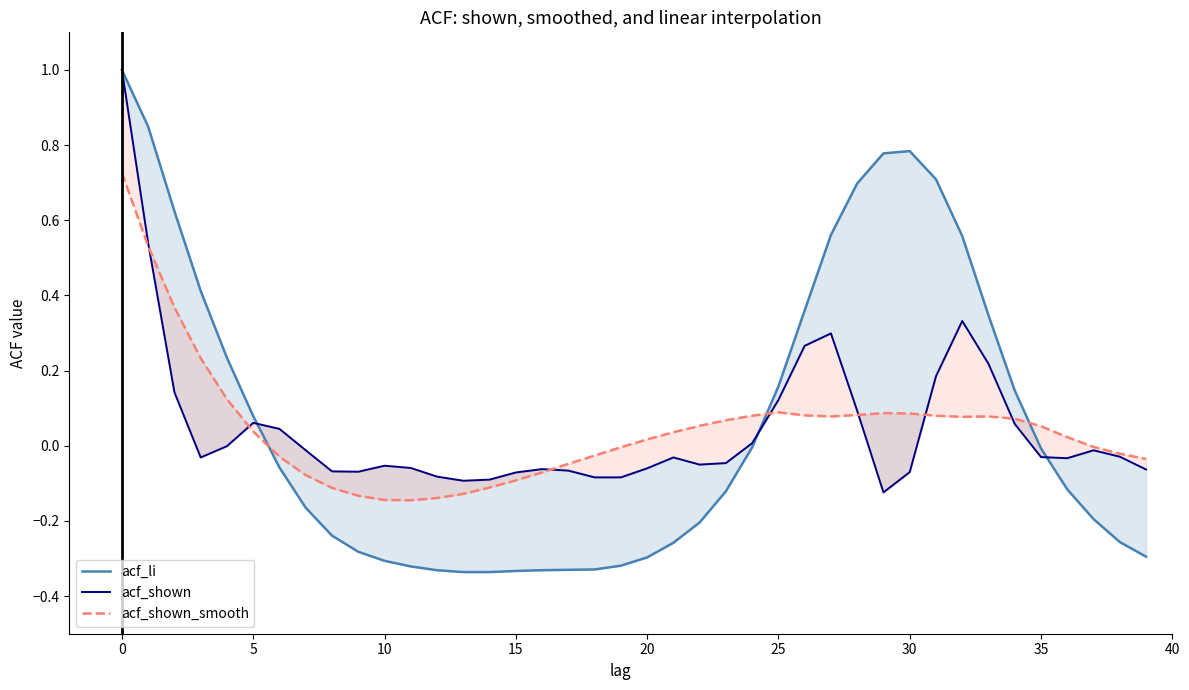

The acf_shown series shows -0.0 at 38. True or false?

False